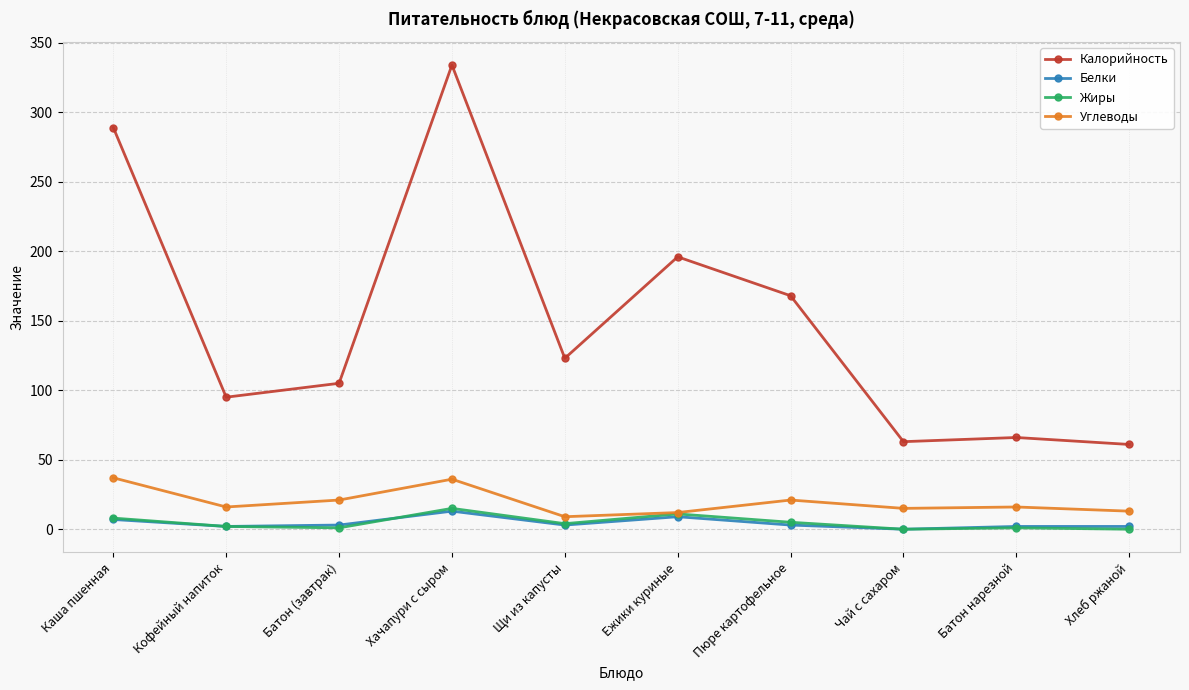

True or false: Калорийность and Жиры cross at least once.

False